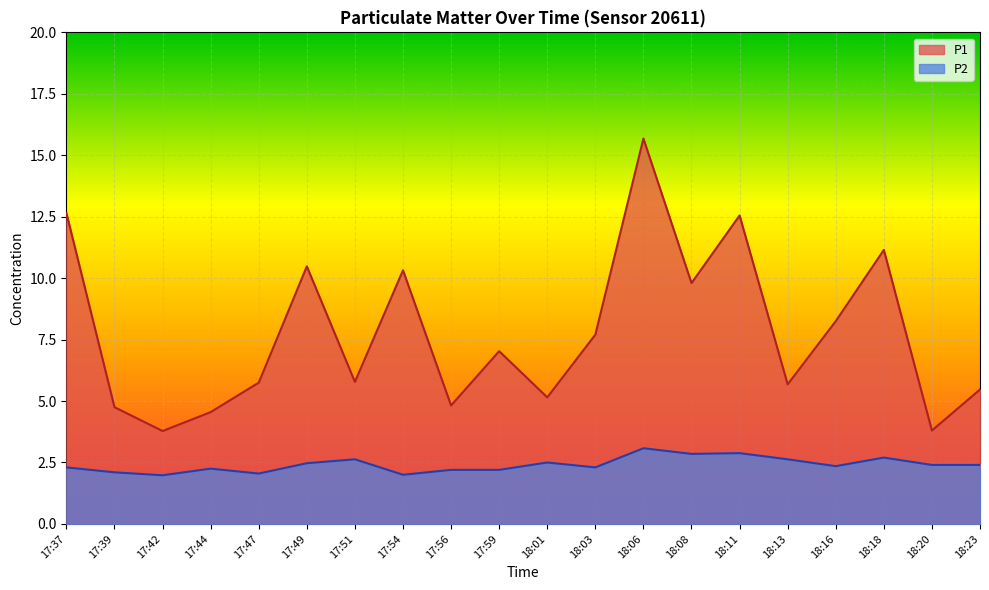

Reading left to right, list all the values displayed in this chart.

P1: 17:37=12.7	17:39=4.8	17:42=3.8	17:44=4.5	17:47=5.8	17:49=10.5	17:51=5.8	17:54=10.3	17:56=4.8	17:59=7.0	18:01=5.2	18:03=7.7	18:06=15.7	18:08=9.8	18:11=12.6	18:13=5.7	18:16=8.2	18:18=11.2	18:20=3.8	18:23=5.5
P2: 17:37=2.3	17:39=2.1	17:42=2.0	17:44=2.2	17:47=2.0	17:49=2.5	17:51=2.6	17:54=2.0	17:56=2.2	17:59=2.2	18:01=2.5	18:03=2.3	18:06=3.1	18:08=2.9	18:11=2.9	18:13=2.6	18:16=2.4	18:18=2.7	18:20=2.4	18:23=2.4